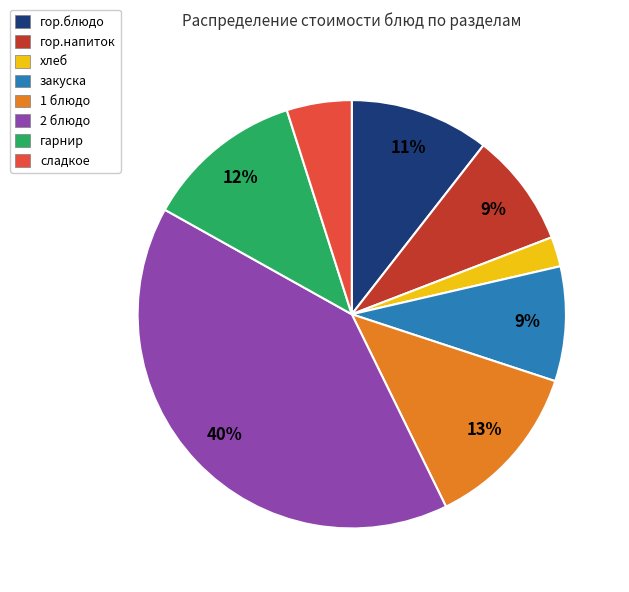

Combined, do гарнир and закуска account for over 50%?

No